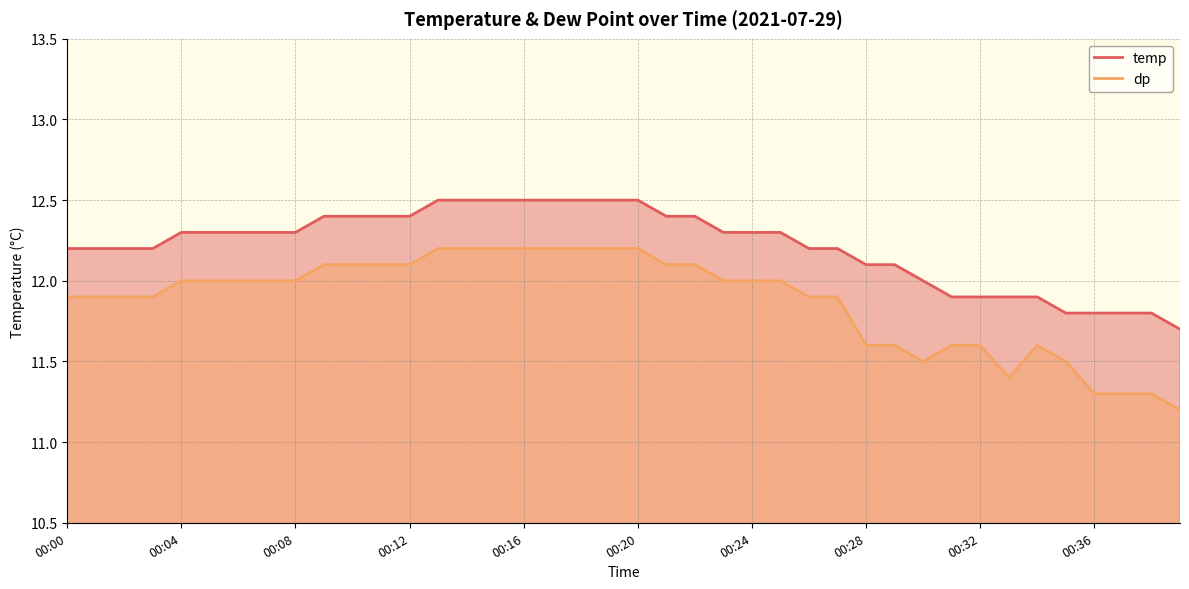

At 00:16, list the series in order from largest to smallest.

temp, dp